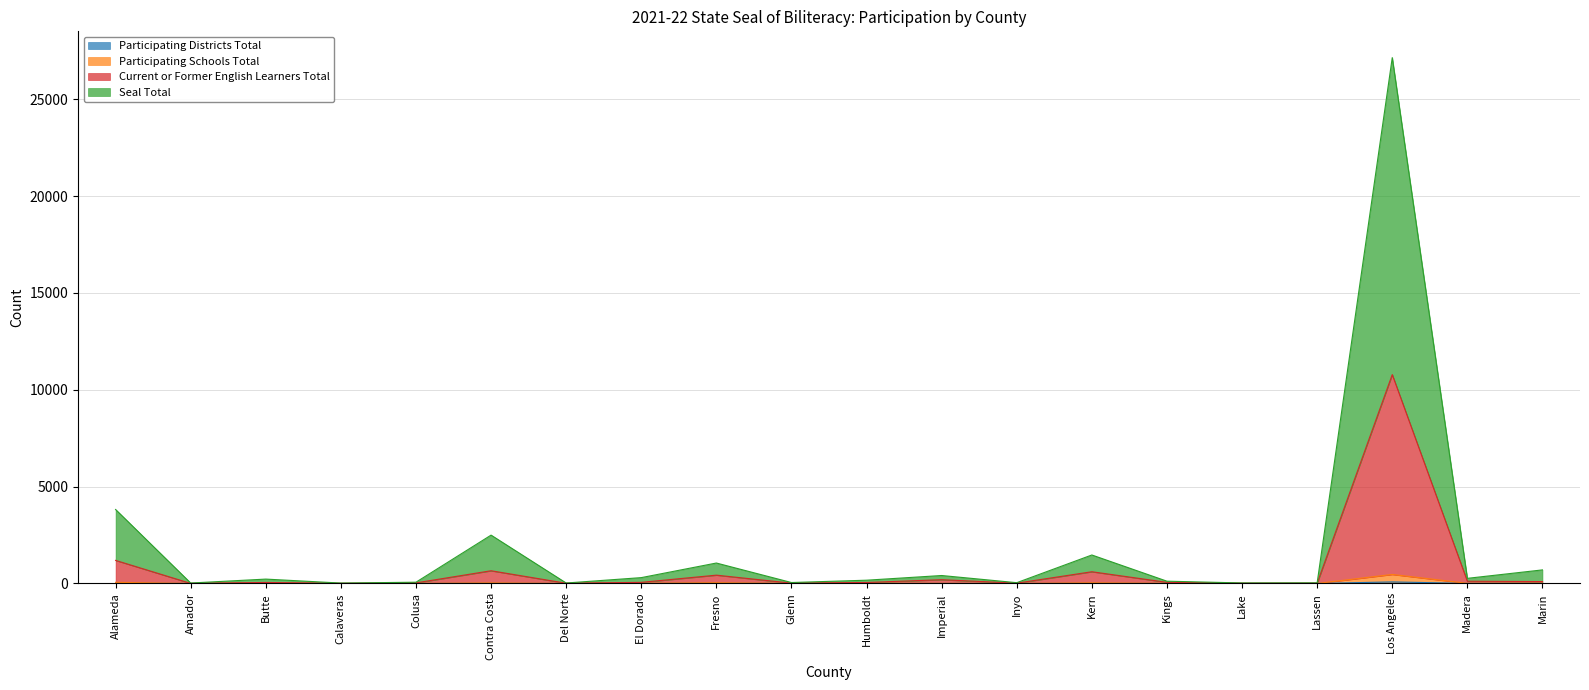

Rank the categories by Seal Total value from lowest to highest.

Calaveras, Amador, Del Norte, Lake, Lassen, Inyo, Glenn, Colusa, Kings, Humboldt, Butte, Madera, El Dorado, Imperial, Marin, Fresno, Kern, Contra Costa, Alameda, Los Angeles